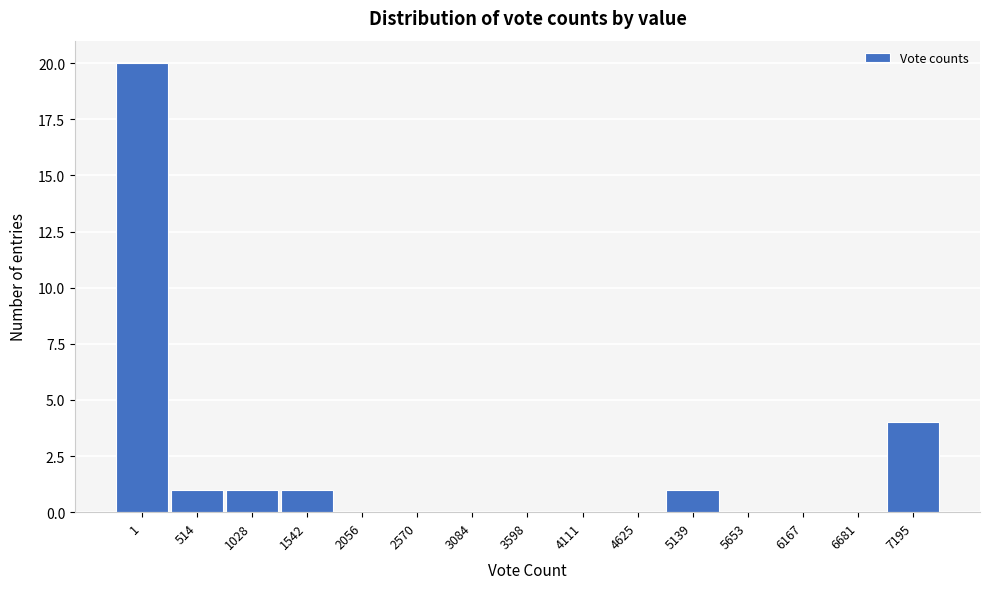

Reading left to right, transcribe all the data shown in this chart.

1=20	514=1	1028=1	1542=1	2056=0	2570=0	3084=0	3598=0	4111=0	4625=0	5139=1	5653=0	6167=0	6681=0	7195=4